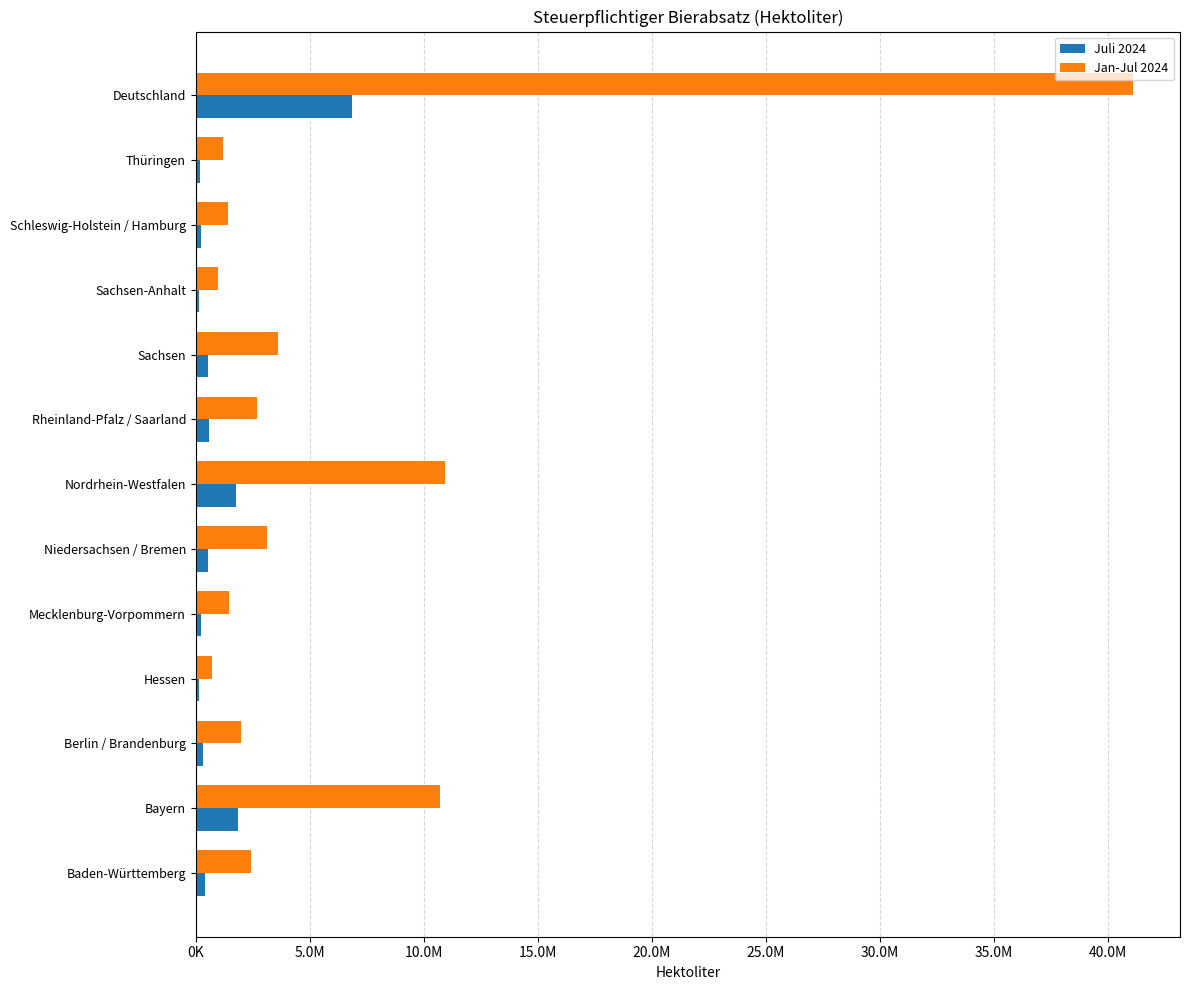

What are all the series names shown in the legend?

Juli 2024, Jan-Jul 2024